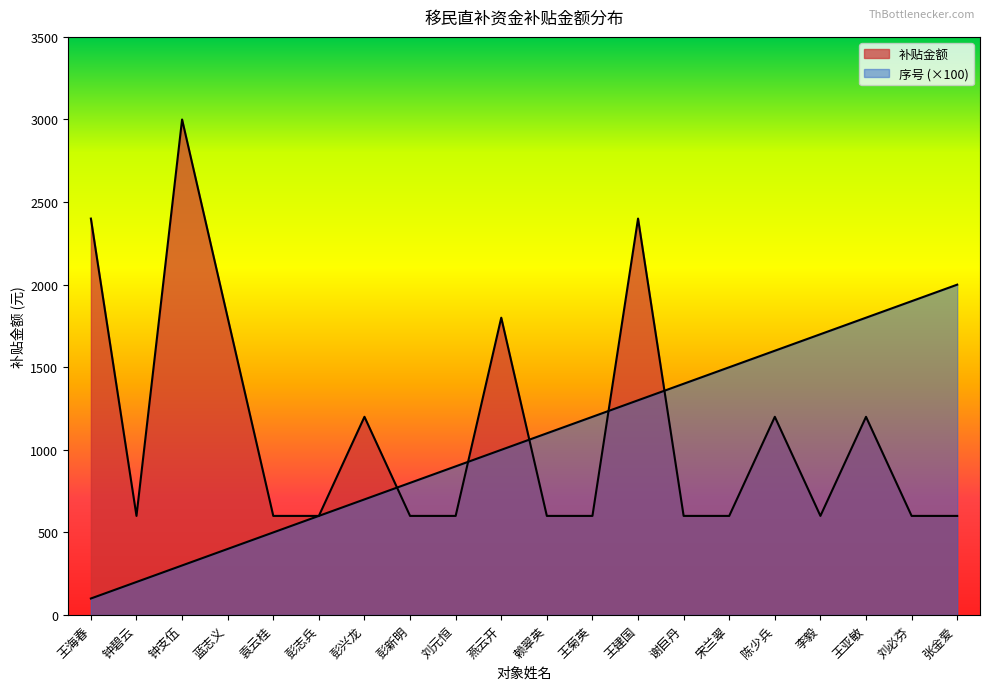

In 补贴金额, how many points are lower than both neighbors (excluding endpoints)?

2